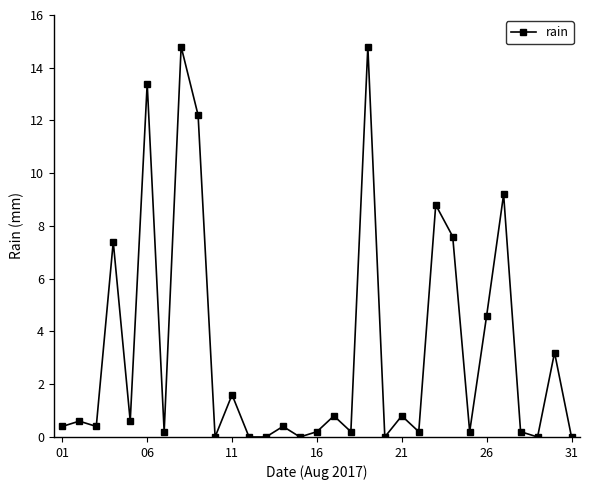

What is the value of the 27th point from the left?

9.2